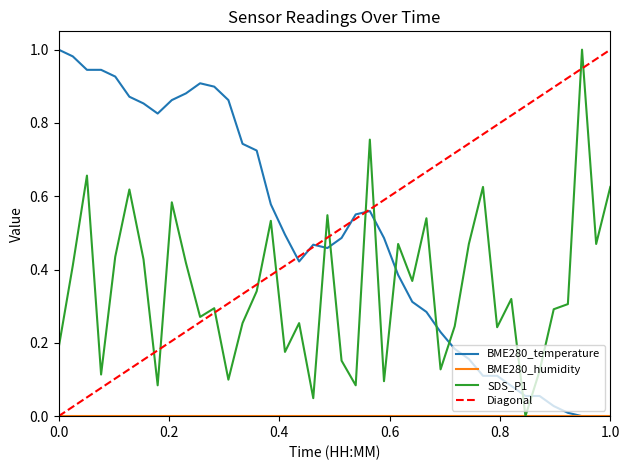

How many values in SDS_P1 are above zero?

39